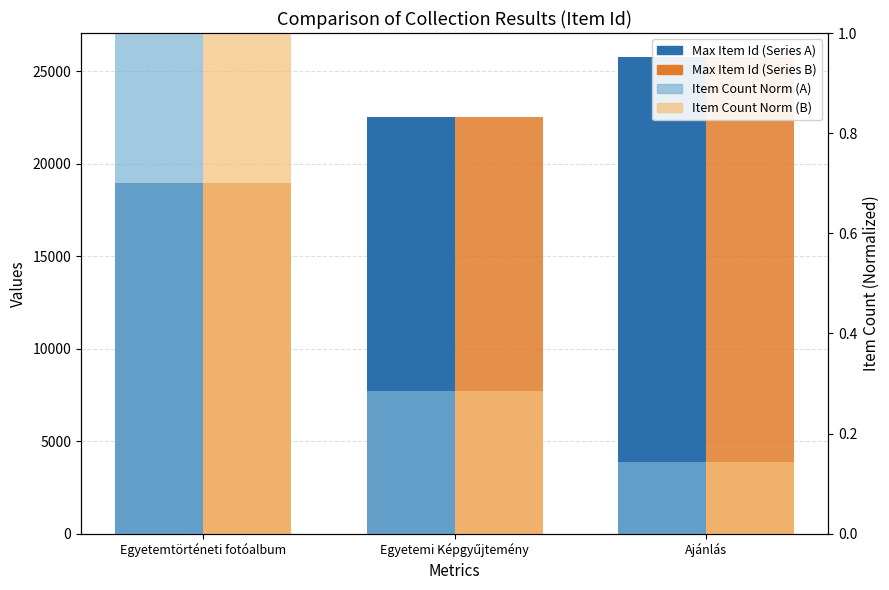

Count the number of categories in the chart.

3